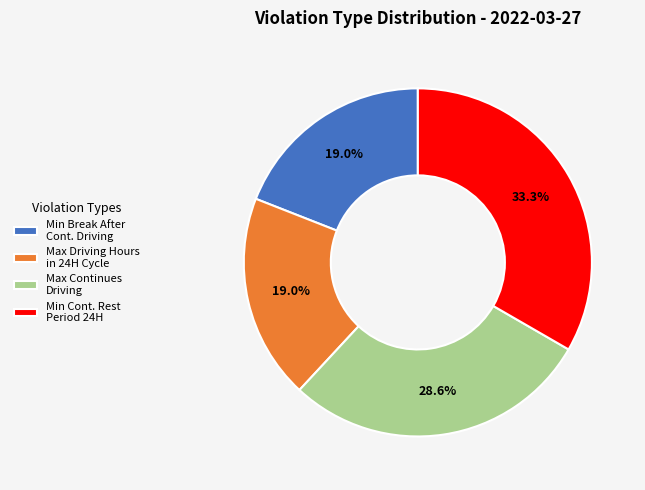

To the nearest percent, what is the difference between the largest and smallest slice percentages?

14%